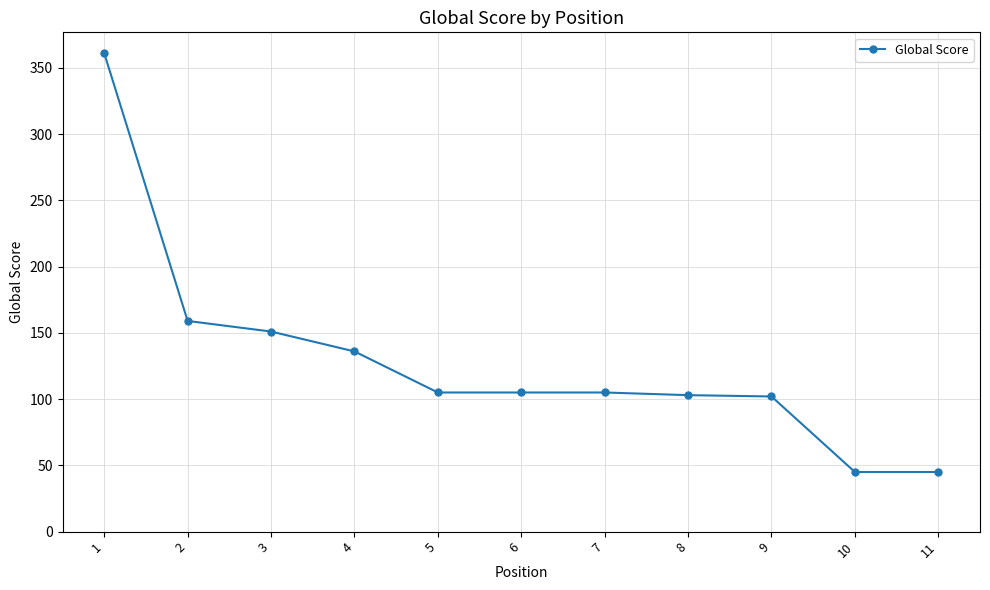

Does the chart display data point markers on the line(s)?

Yes